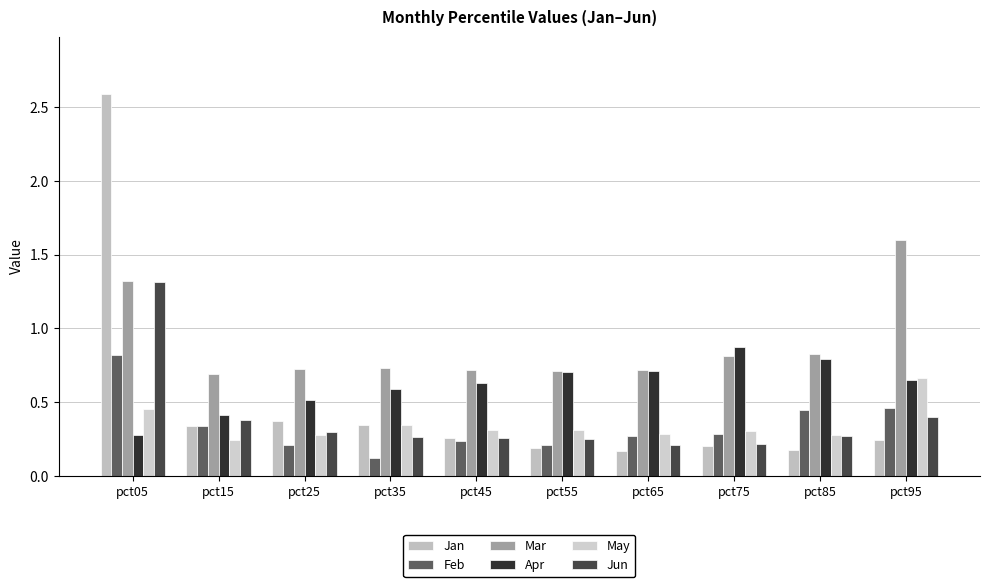

Which series changed the most between pct45 and pct75?

Apr